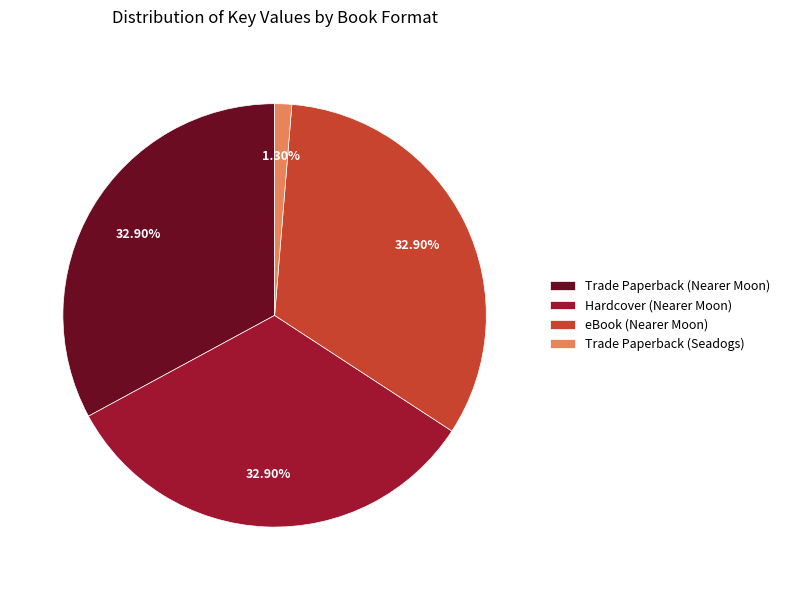

What percentage is NOT represented by eBook (Nearer Moon)?

67.1%